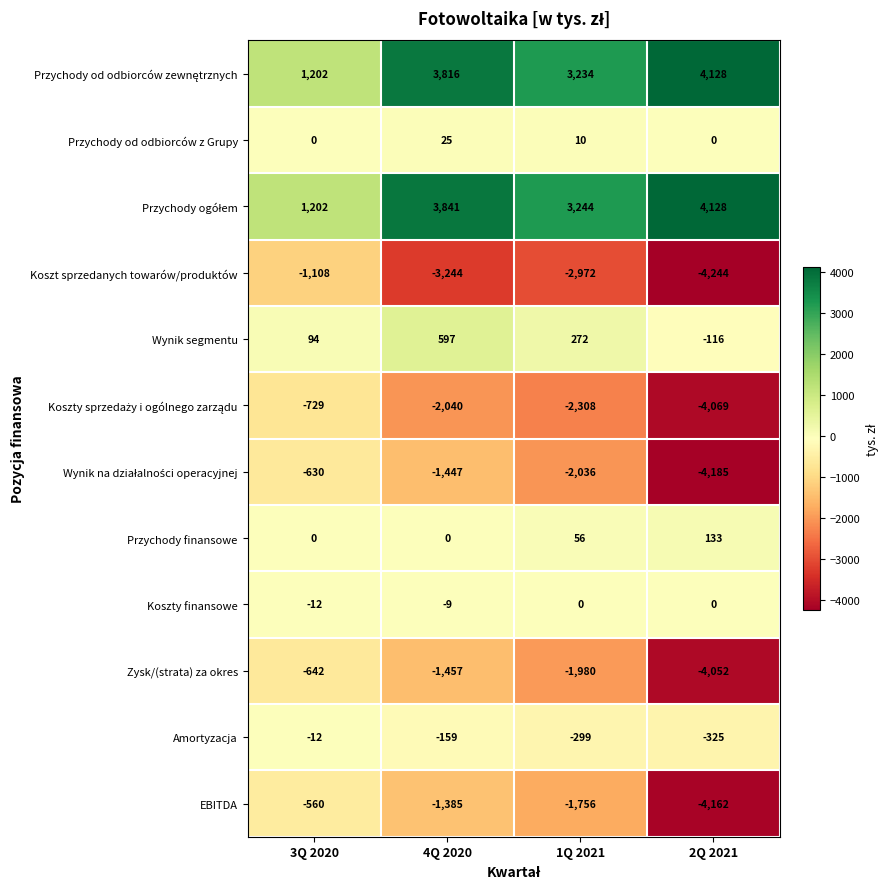

Count the Przychody od odbiorców z Grupy values in the range 0 to 25.

4